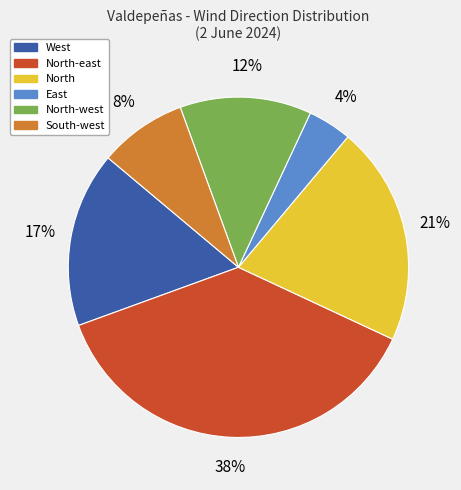

To the nearest percent, what is the average slice percentage?

17%